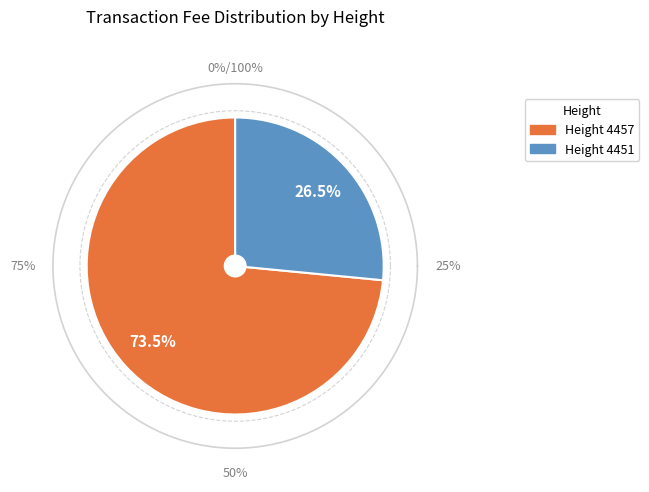

What percentage is NOT represented by 4451?

73.5%